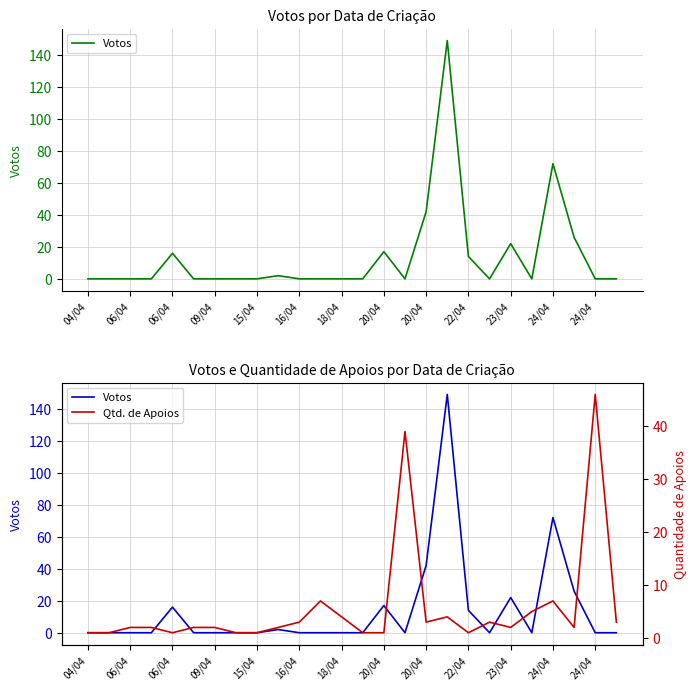

The Qtd. de Apoios series shows 8 at 21. True or false?

False